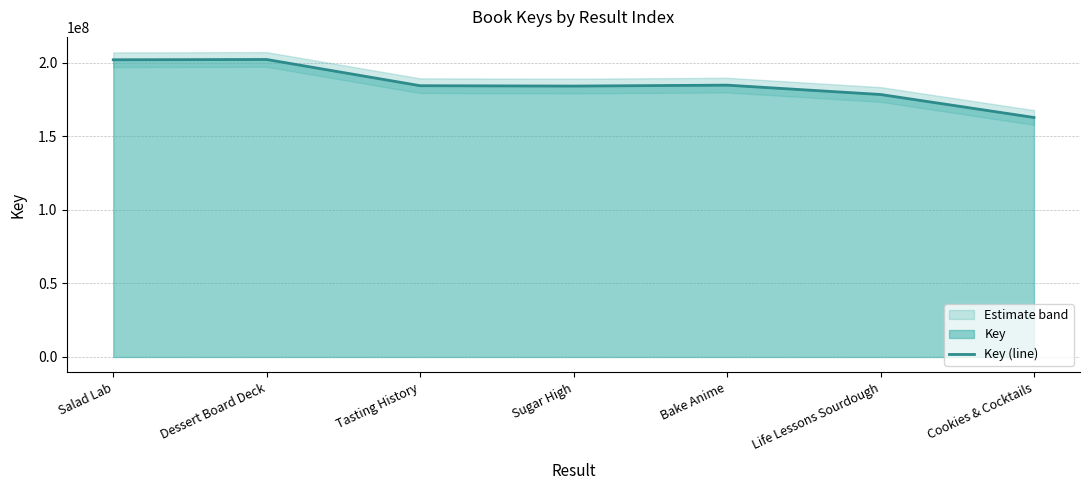

Count the number of values greater than 184395606.

3